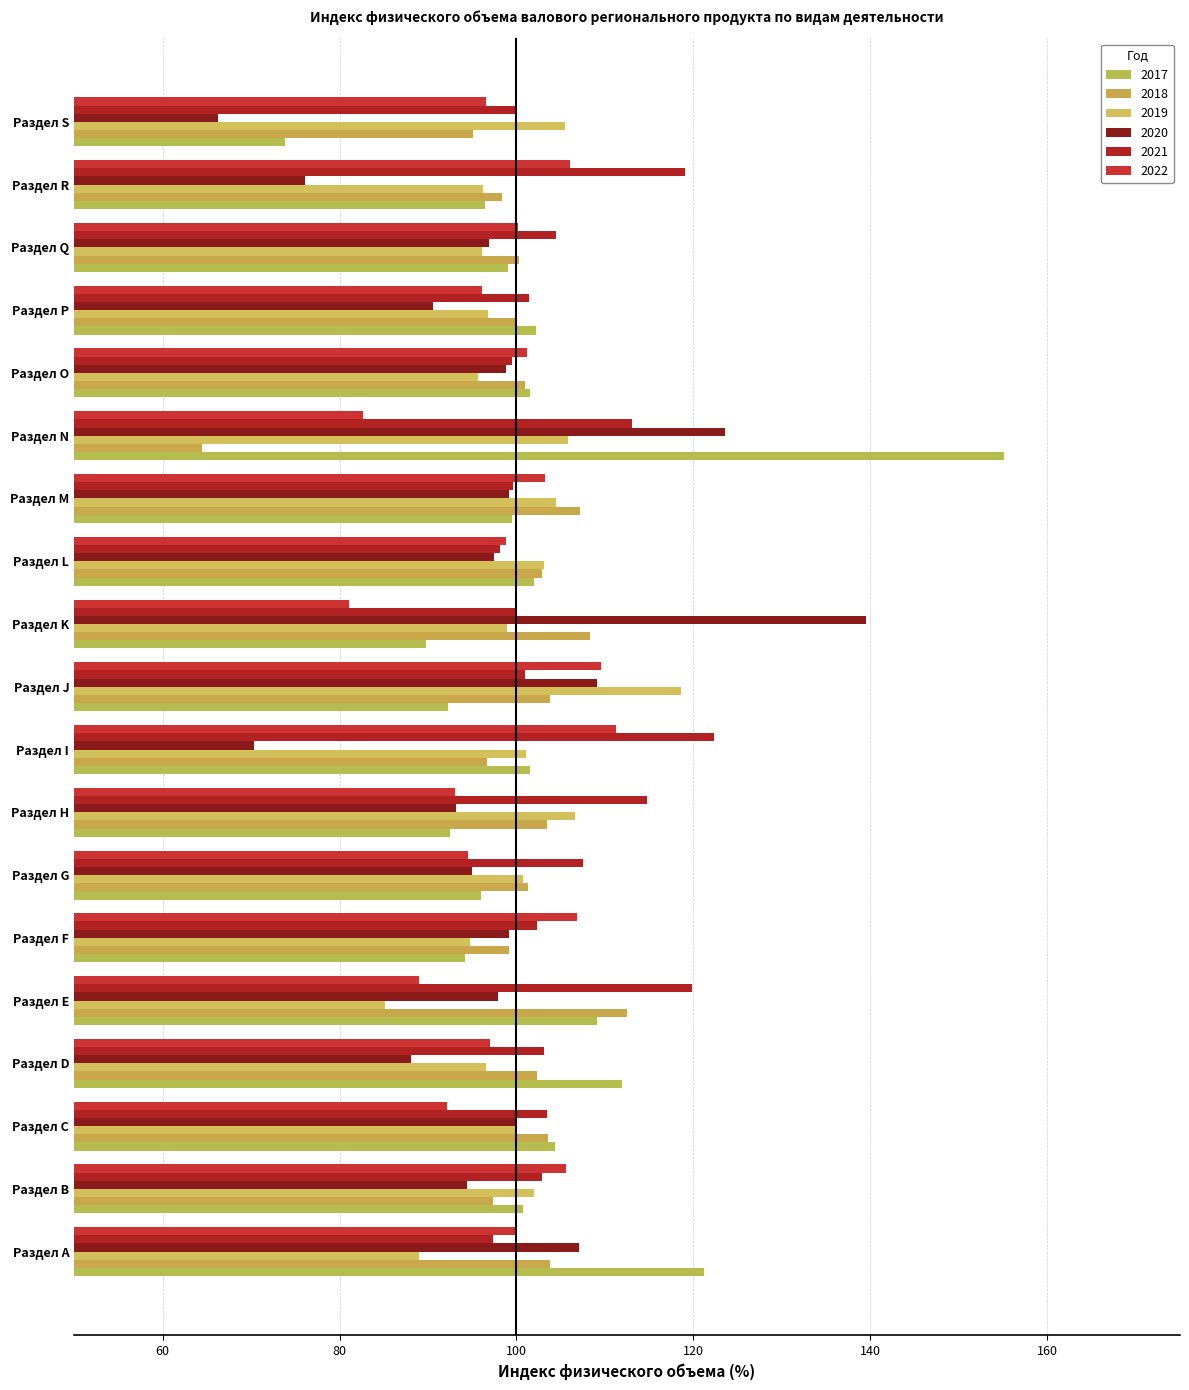

Count the number of data series in this chart.

6